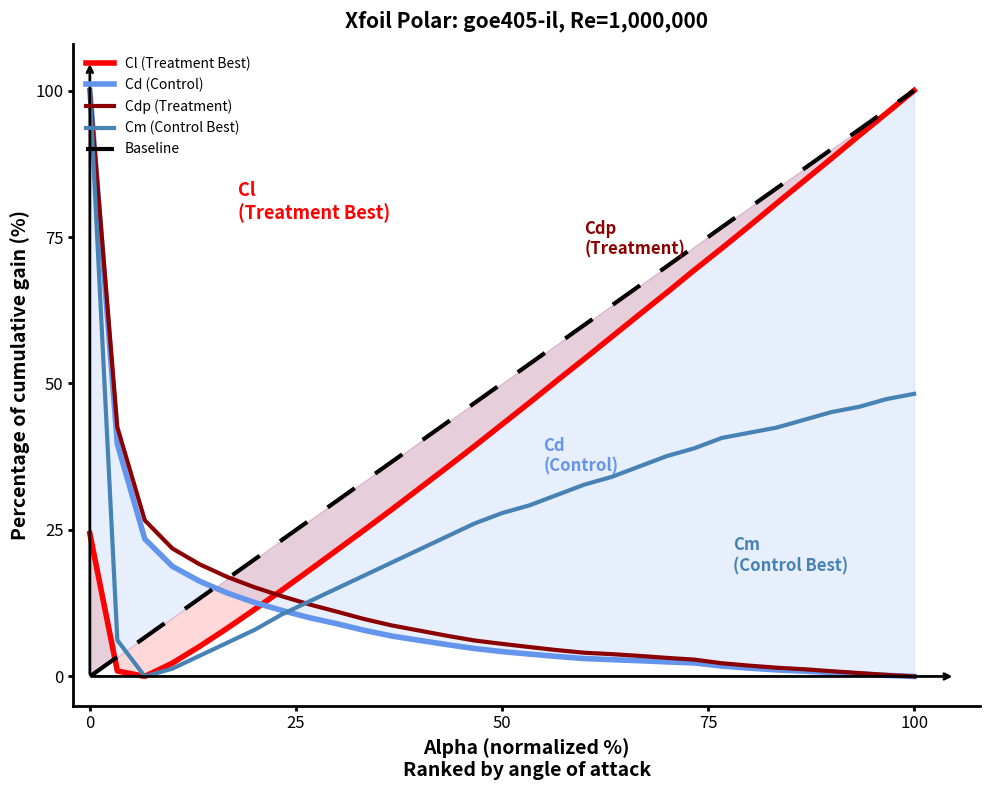

Reading right to left, transcribe all the data shown in this chart.

Cl (Treatment Best): 100.0	96.1	92.3	88.4	84.6	80.8	76.9	73.1	69.3	65.5	61.8	58.0	54.2	50.5	46.7	43.0	39.3	35.7	28.5	25.0	21.6	18.2	14.8	11.5	8.2	5.1	2.3	0.0	0.9	24.4
Cd (Control): 0.0	0.2	0.4	0.7	0.9	1.1	1.4	1.8	2.3	2.5	2.7	2.9	3.1	3.4	3.8	4.2	4.8	5.4	6.9	7.9	9.0	10.0	11.3	12.6	14.2	16.2	18.8	23.5	39.7	100.0
Cdp (Treatment): 0.0	0.3	0.6	0.9	1.2	1.5	1.8	2.3	2.9	3.2	3.5	3.8	4.1	4.5	5.0	5.6	6.1	6.9	8.7	9.8	11.0	12.3	13.7	15.2	17.0	19.1	21.9	26.7	42.6	100.0
Cm (Control Best): 48.2	47.3	46.0	45.1	43.8	42.5	41.6	40.7	38.9	37.6	35.8	34.1	32.7	31.0	29.2	27.9	26.1	23.9	19.5	17.3	15.0	12.8	10.6	8.0	5.8	3.5	1.3	0.0	6.2	100.0
Baseline: 100.0	96.7	93.3	90.0	86.7	83.3	80.0	76.7	73.3	70.0	66.7	63.3	60.0	56.7	53.3	50.0	46.7	43.3	36.7	33.3	30.0	26.7	23.3	20.0	16.7	13.3	10.0	6.7	3.3	0.0